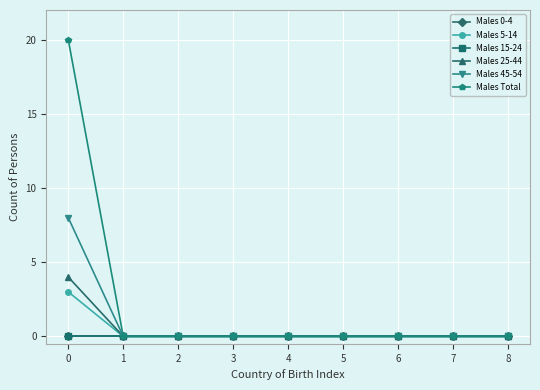

Which series has the largest range (max minus min)?

Males Total